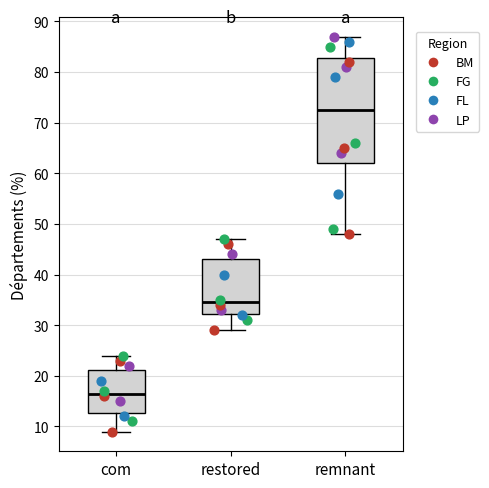

Reading left to right, read every box against the y-axis: the position of its median line, the range the box covers, and the ends of its whiskers. The values are not printed on the chart, so give them approximately, as read against the axis.

com: median 17, box 13 to 21, whiskers 9 to 24
restored: median 35, box 32 to 43, whiskers 29 to 47
remnant: median 73, box 62 to 83, whiskers 48 to 87